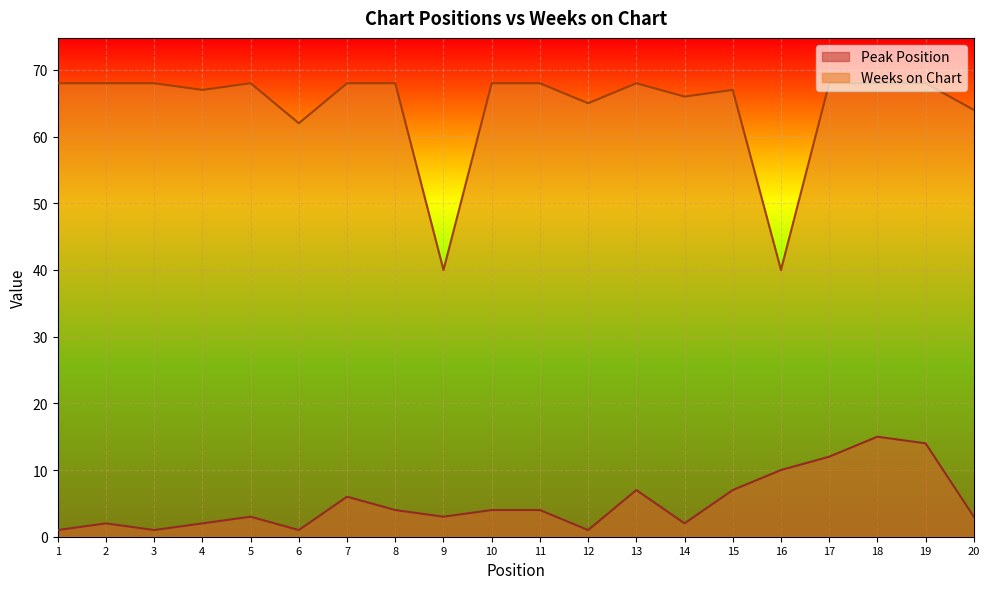

True or false: Weeks on Chart and Peak Position intersect in this chart.

False